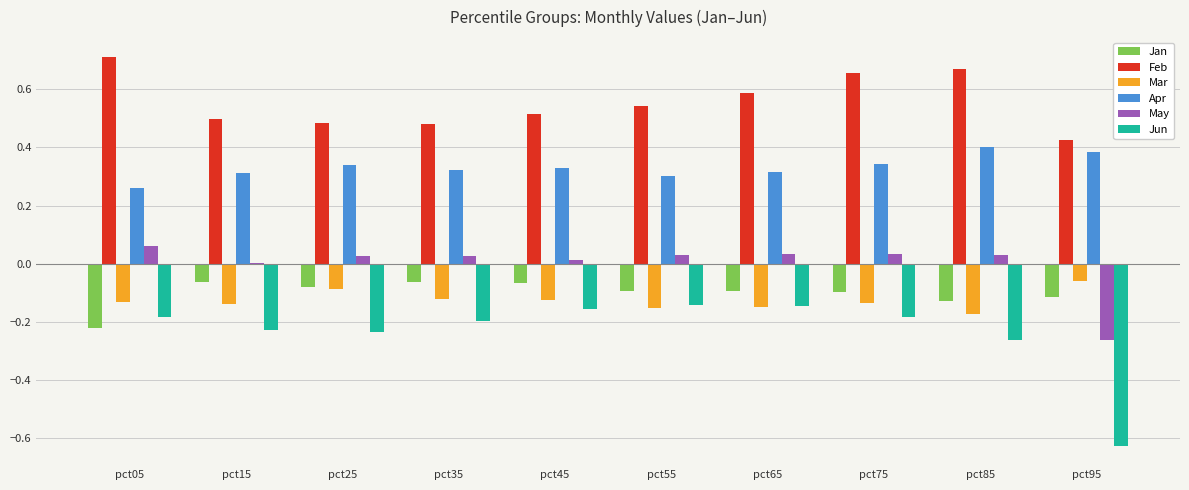

Which series has the largest range (max minus min)?

Jun